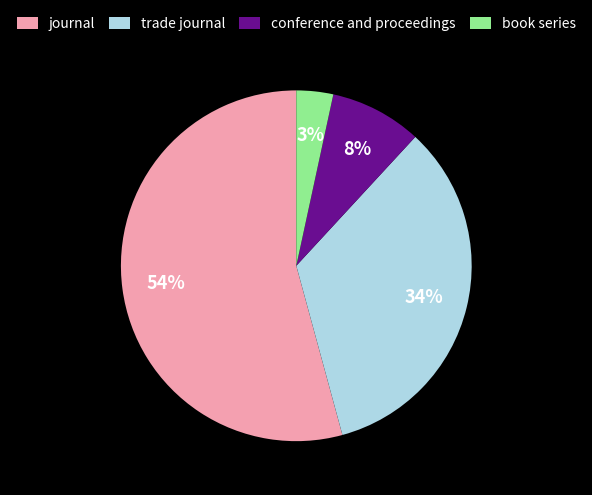

Do trade journal and conference and proceedings together represent more than half of the pie?

No